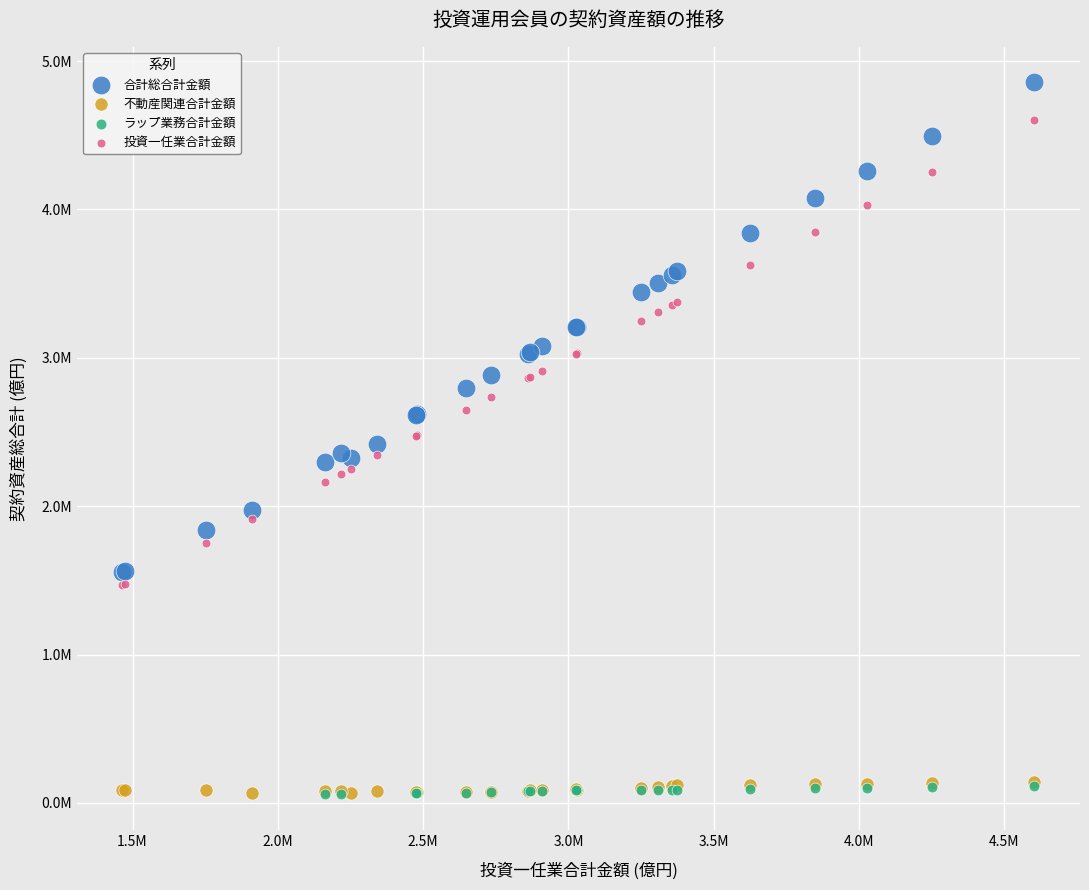

What are all the series names shown in the legend?

合計総合計金額, 不動産関連合計金額, ラップ業務合計金額, 投資一任業合計金額